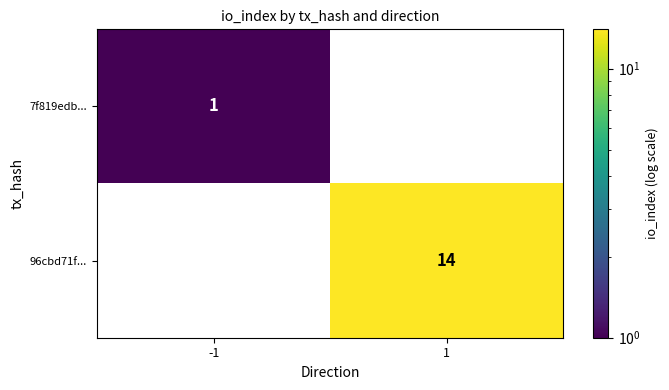

Is it true that 7f819edb... equals 2 at -1?

False